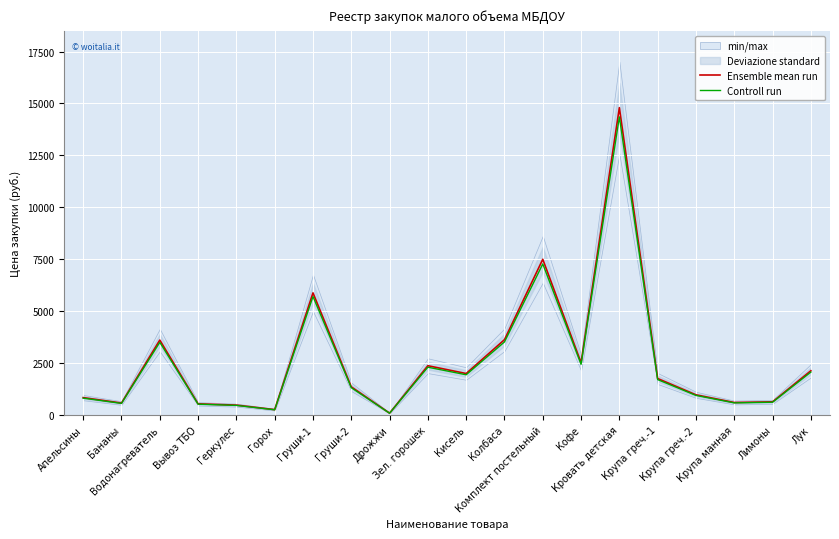

What is the highest value of the Controll run series?

14356.0